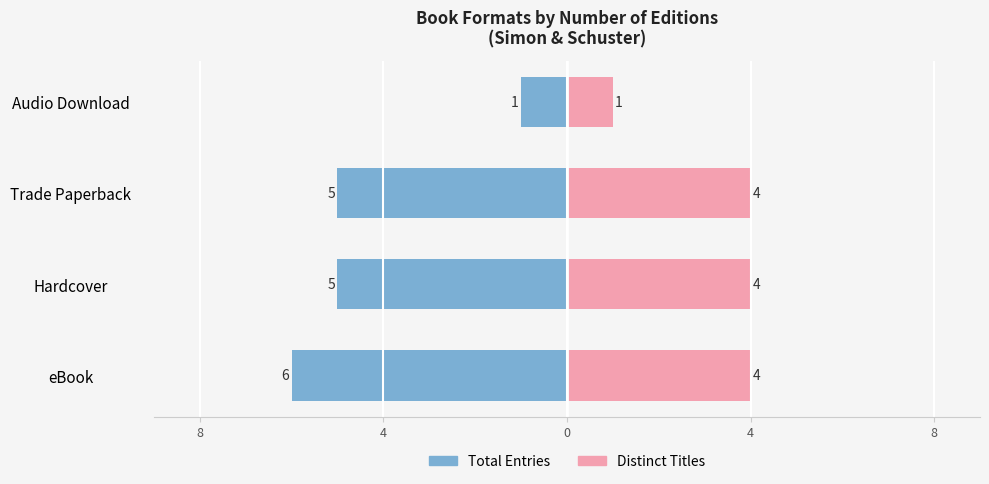

How many data points in Count (Right) are less than 4?

1